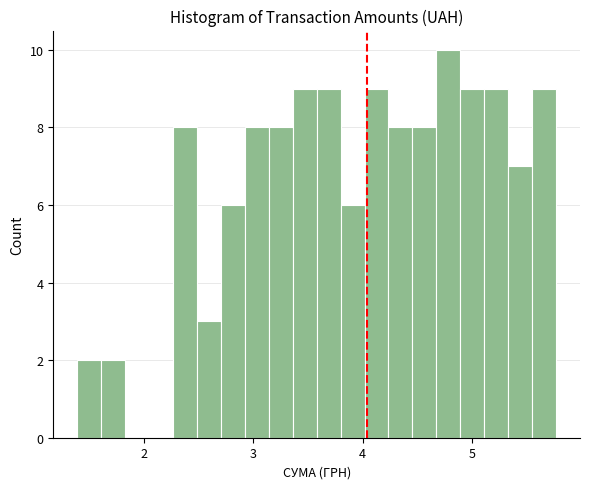

Around what value on the x-axis is the tallest bar? Give the approximate position of its centre, as read against the axis.

4.8